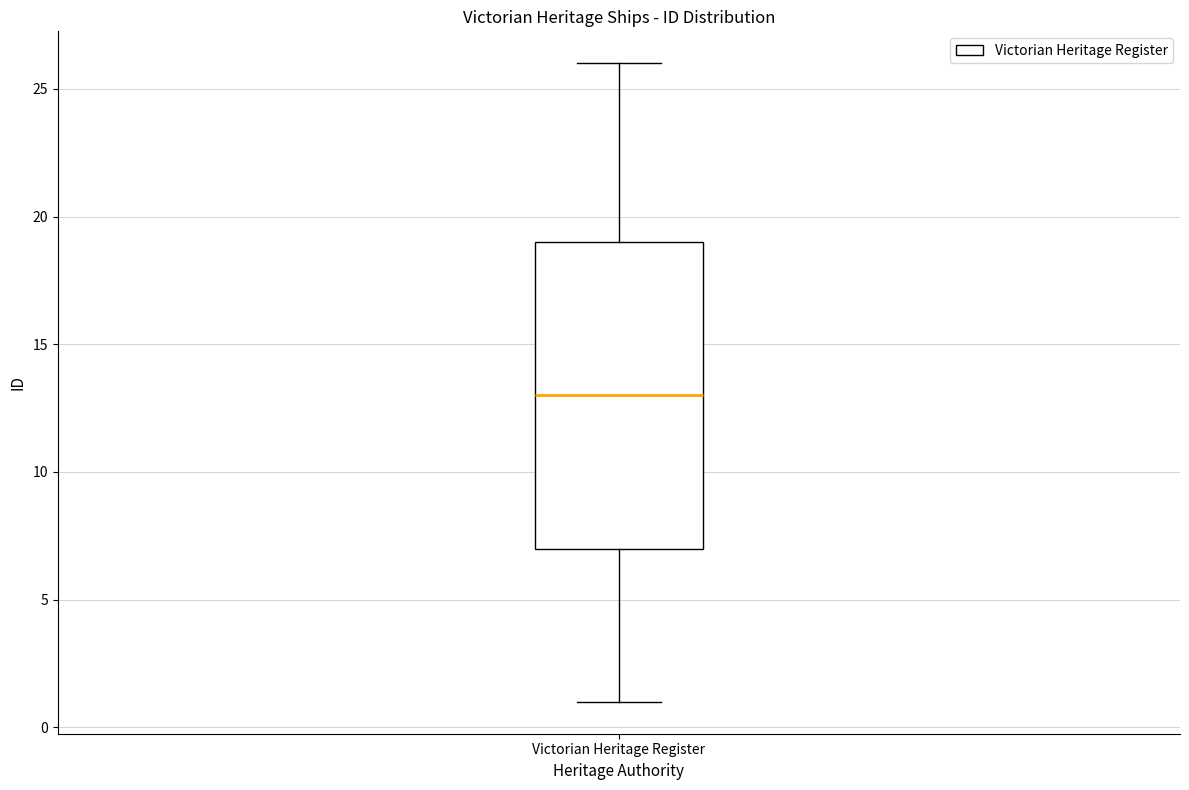

Read this box plot against the y-axis: the position of the median line, the range covered by the box, and the ends of both whiskers. The values are not printed on the chart, so give them approximately, as read against the axis.

median 13, box 7 to 19, whiskers 1 to 26